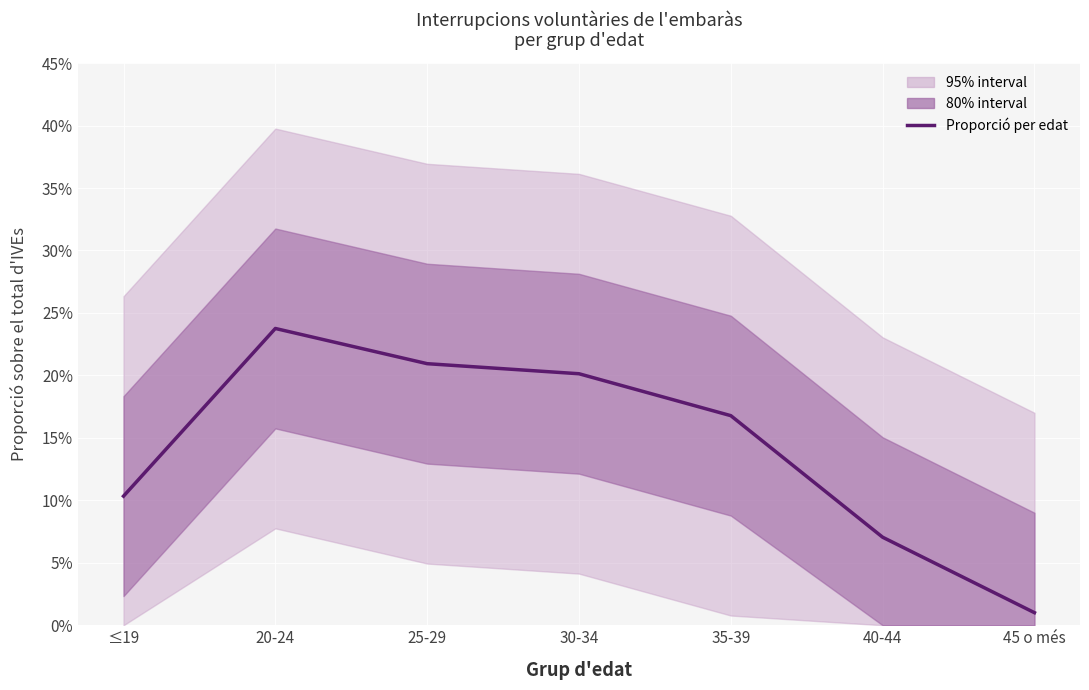

How many lines are shown in the chart?

1